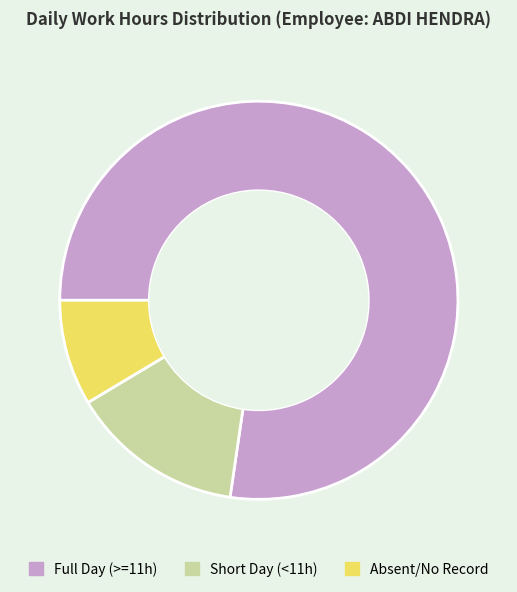

Which slice represents more than half of the pie?

Full Day (>=11h)